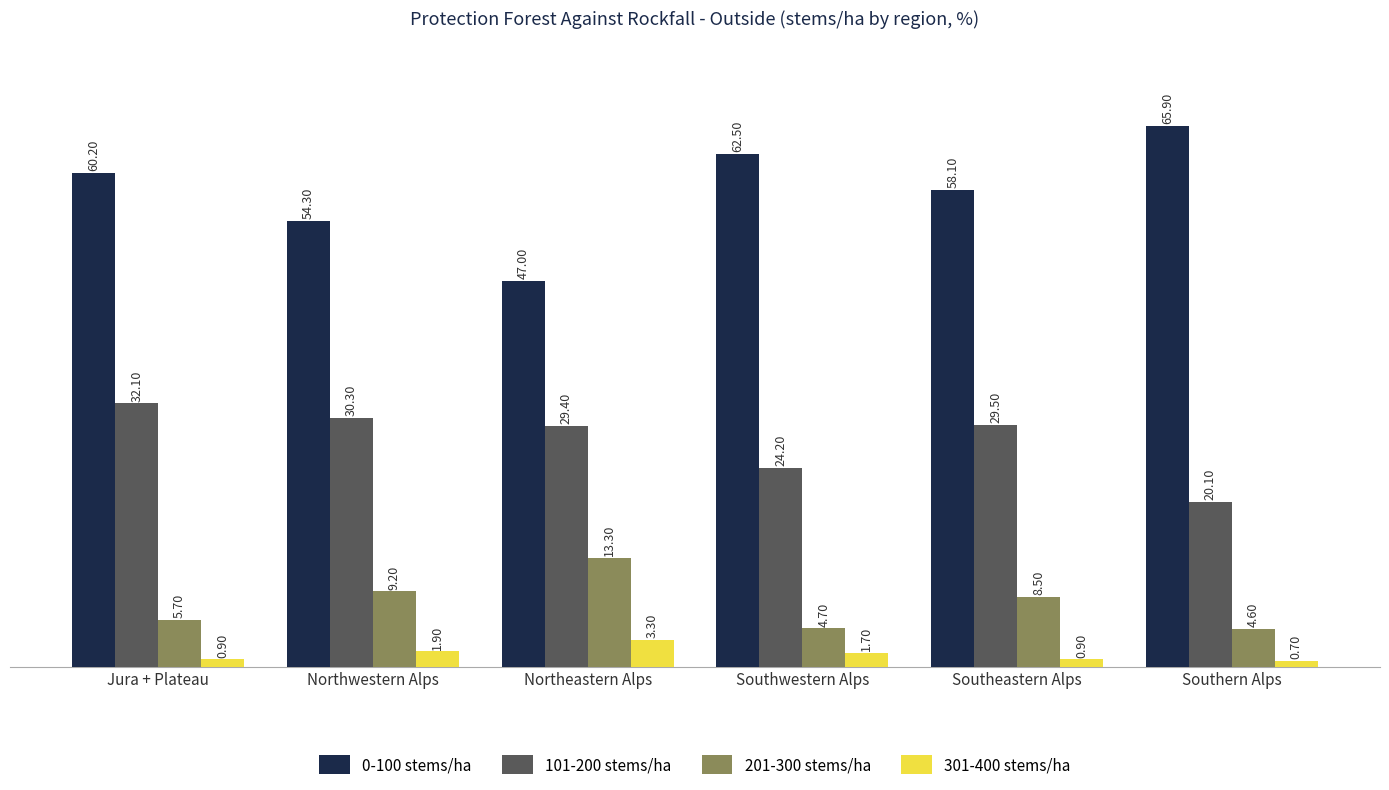

What is the average value of the 301-400 stems/ha series?

1.6